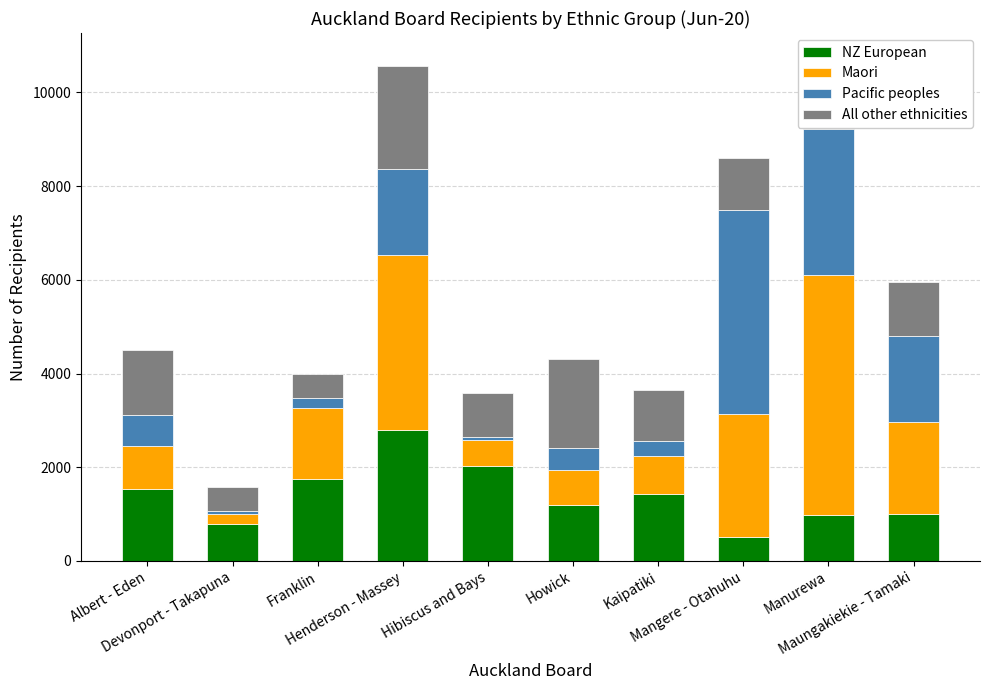

Are the bars horizontal?

No